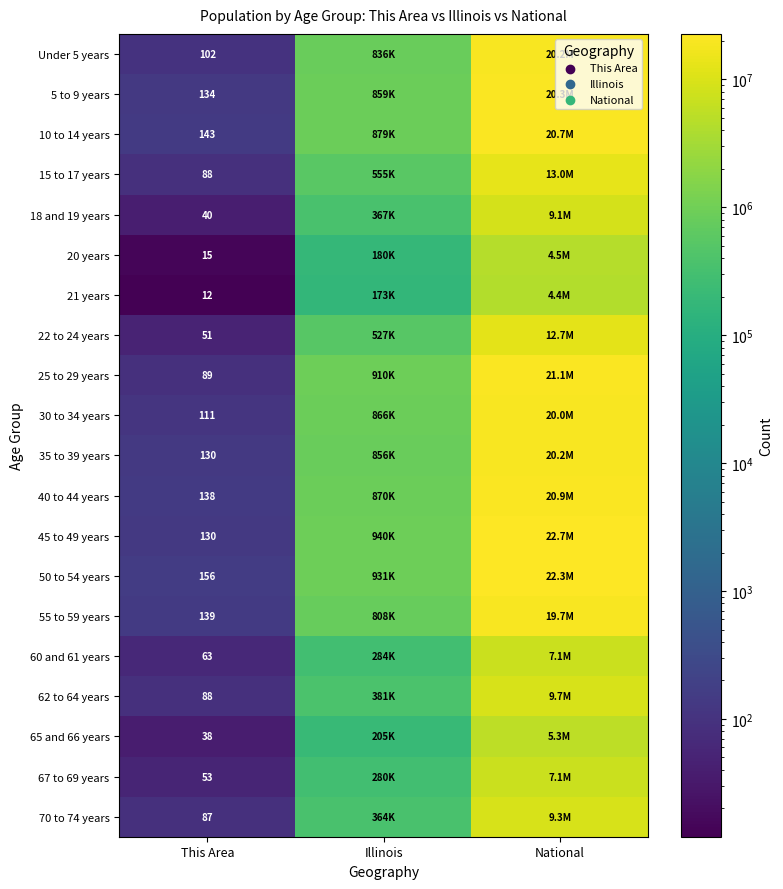

The 20 years series shows 15 at This Area. True or false?

True